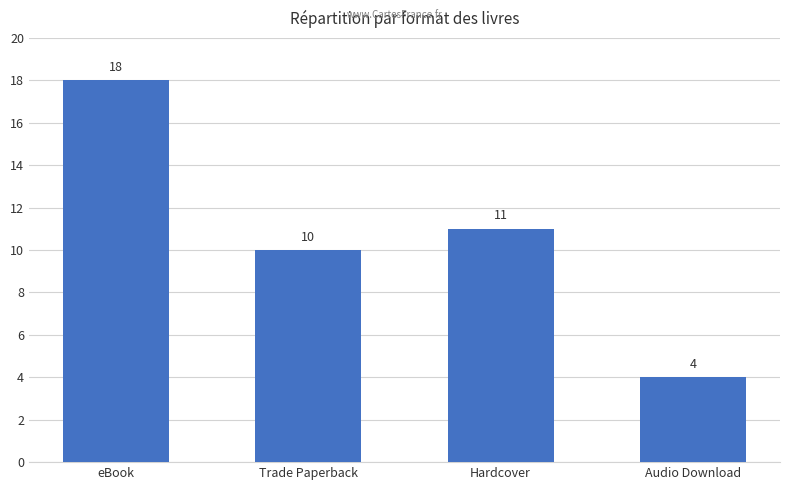

What is the label of the 1st bar from the left?

eBook